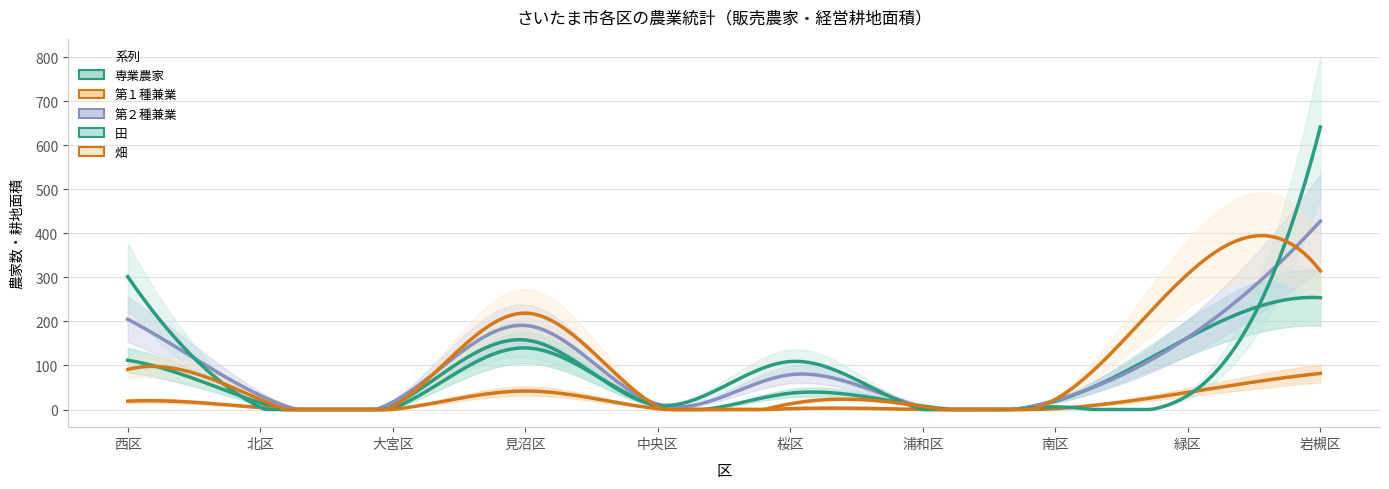

What is the difference between the 第２種兼業 values at 南区 and 見沼区?

170